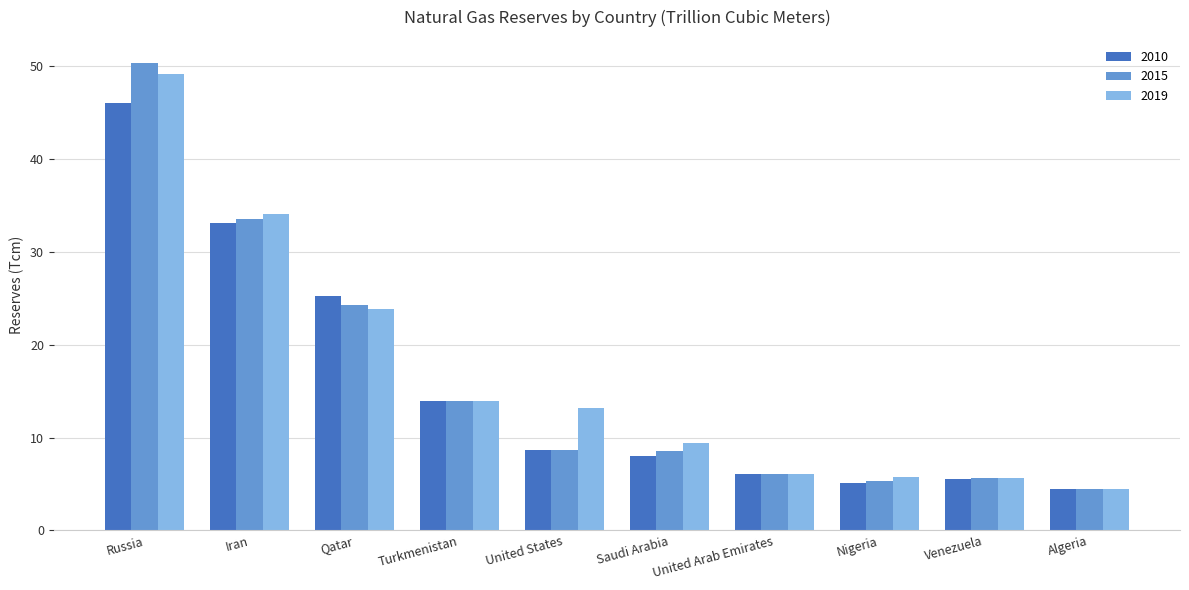

What is the label of the 6th bar from the right?

United States